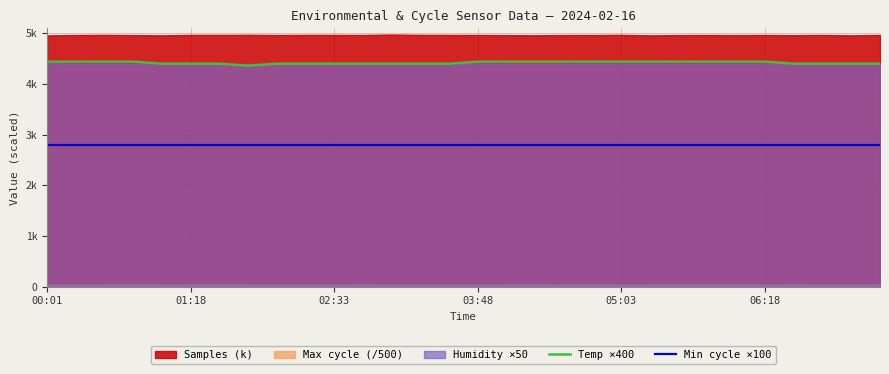

What is the sum of all Min cycle ×100 values?

84000